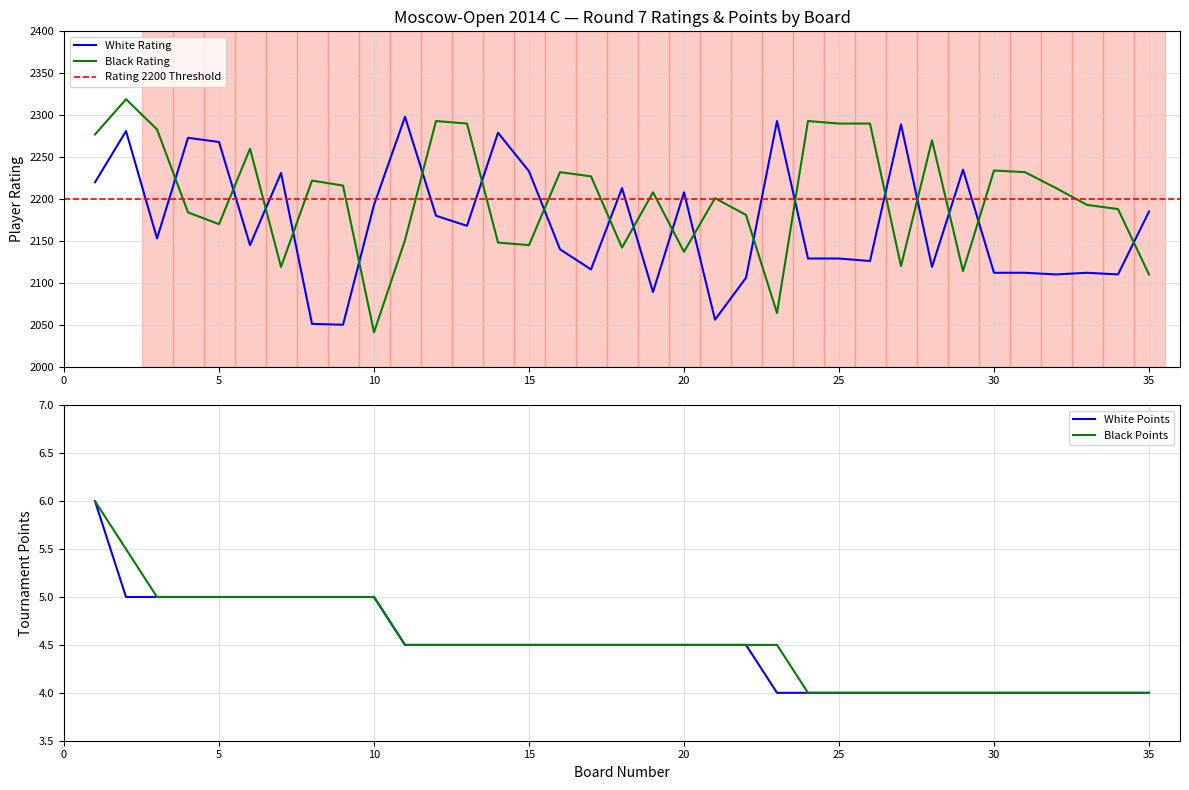

Which label corresponds to the smallest value in the chart?

23